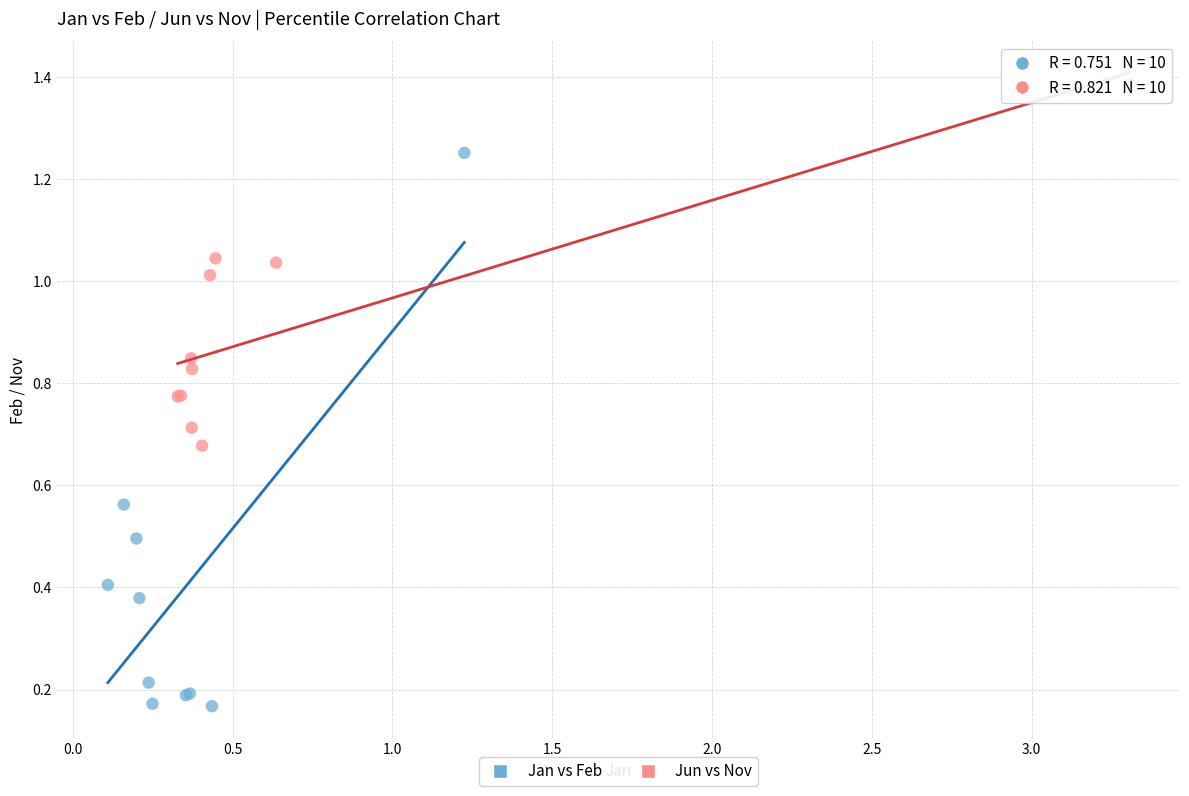

Which series reaches the minimum Y coordinate?

Jan vs Feb